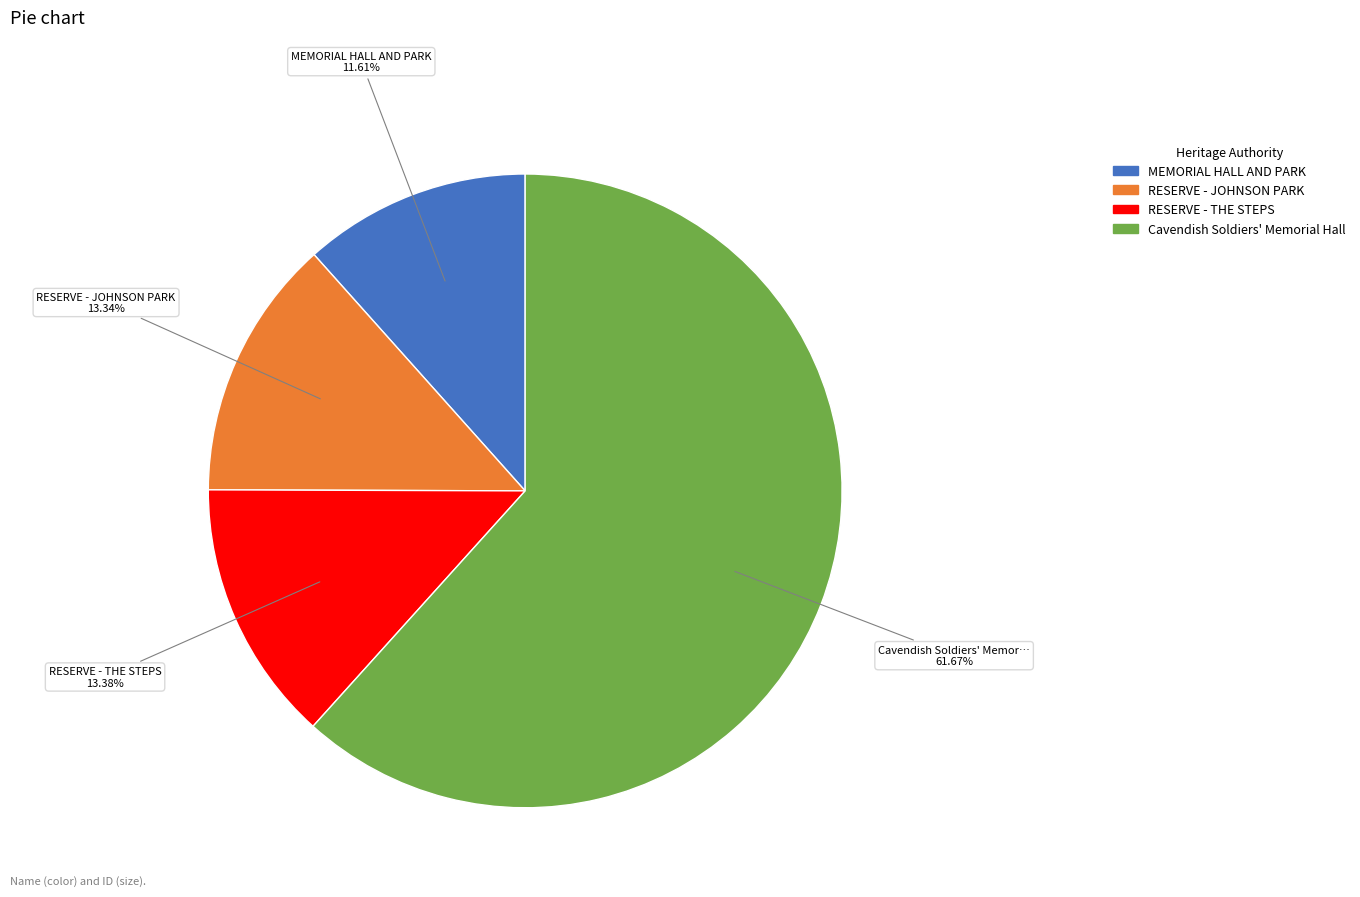

To the nearest percent, what is the average slice percentage?

25%